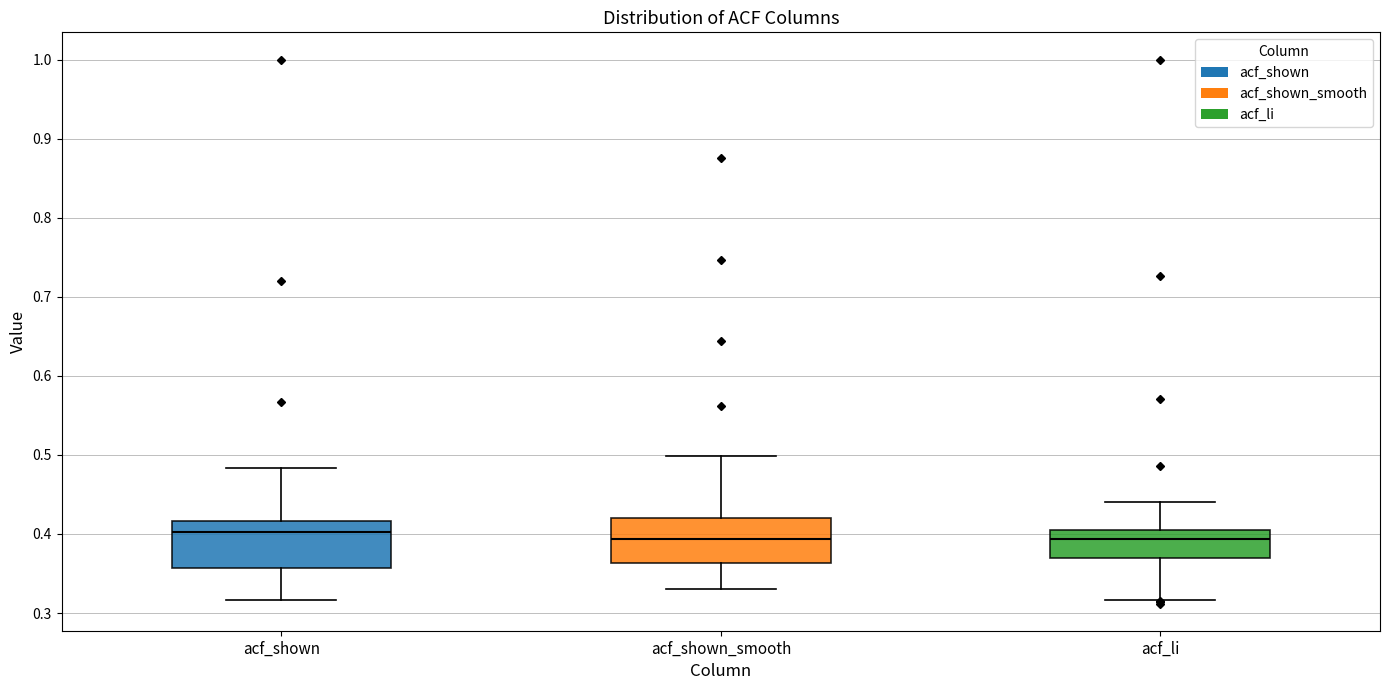

Reading left to right, transcribe this box plot: for each box, give where its median line is, the range the box spans, and where its two whiskers end, as read against the y-axis. The values are not printed on the chart, so give them approximately, as read against the axis.

acf_shown: median 0.40, box 0.36 to 0.42, whiskers 0.32 to 0.48
acf_shown_smooth: median 0.39, box 0.36 to 0.42, whiskers 0.33 to 0.50
acf_li: median 0.39, box 0.37 to 0.41, whiskers 0.32 to 0.44